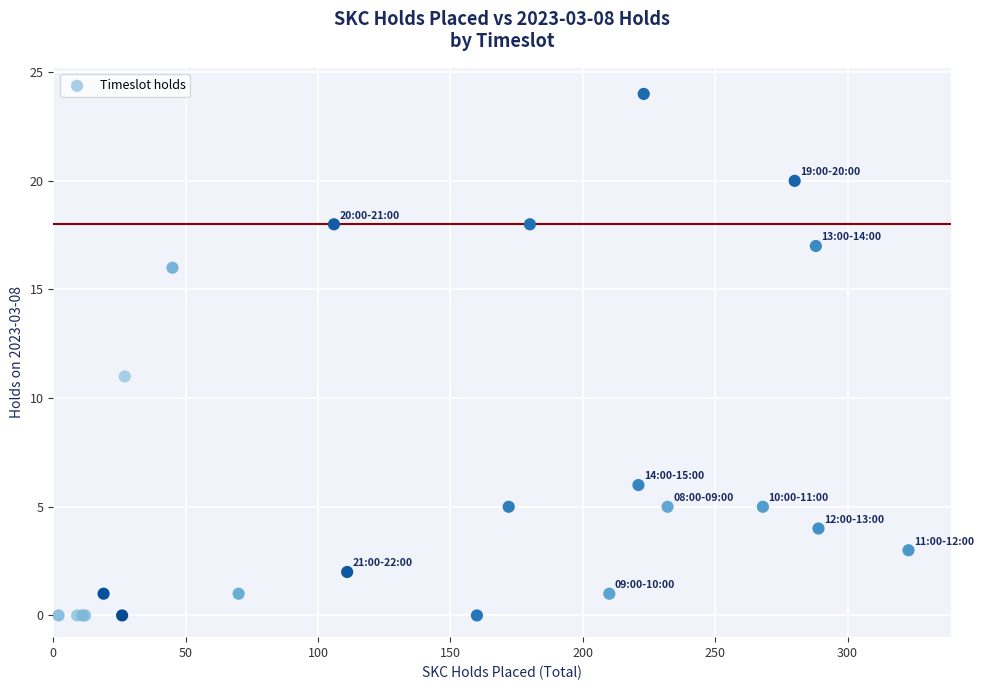

What Y value in the scatter plot is closest to 12?

11